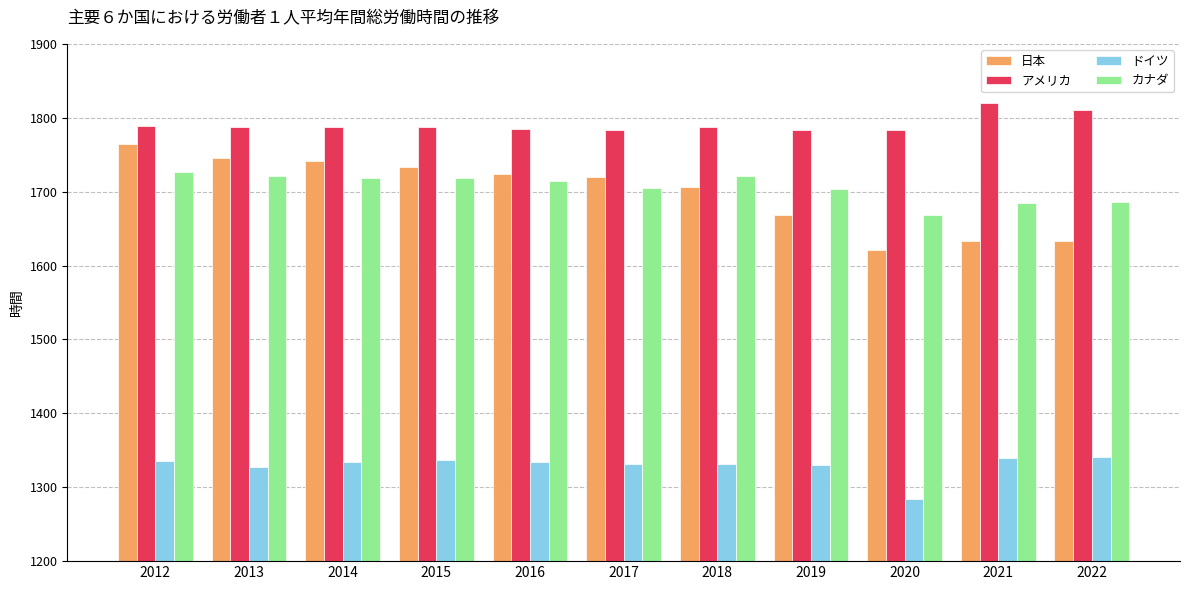

Which series has the widest spread of values?

日本